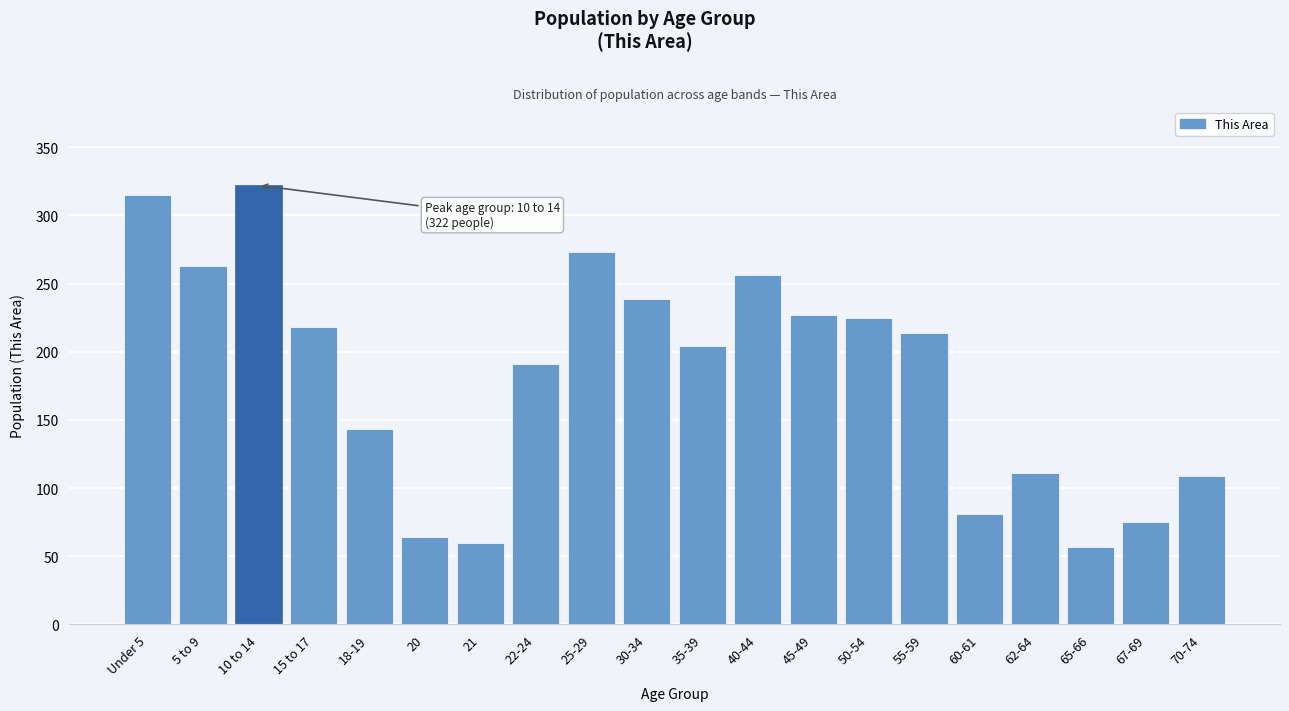

Reading left to right, extract all data points from this chart.

315	263	322	218	143	64	60	191	273	239	204	256	227	225	214	81	111	57	75	109